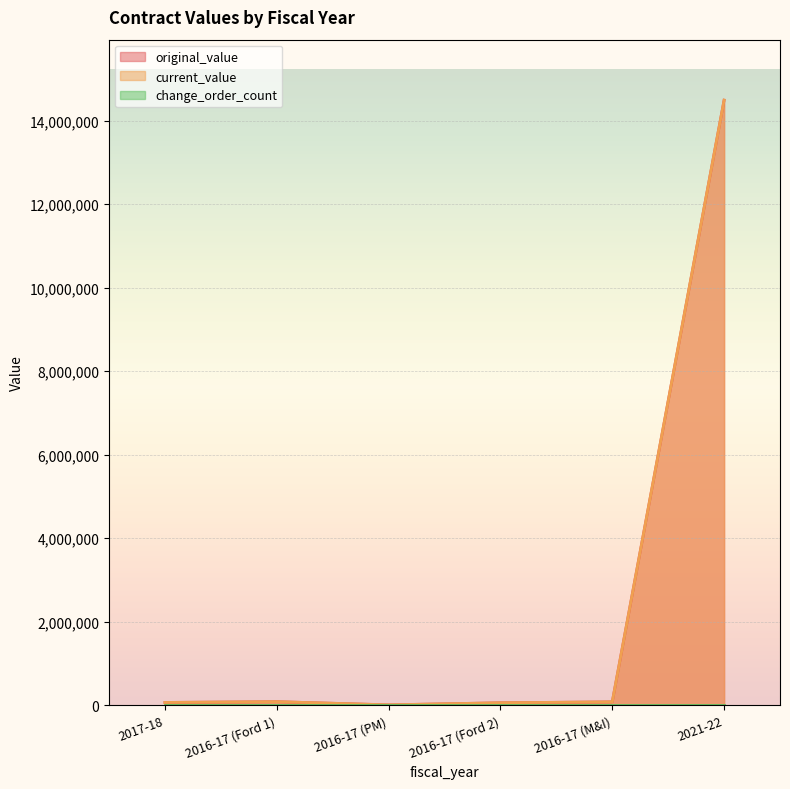

True or false: original_value has more than 1 points higher than both neighbors.

False